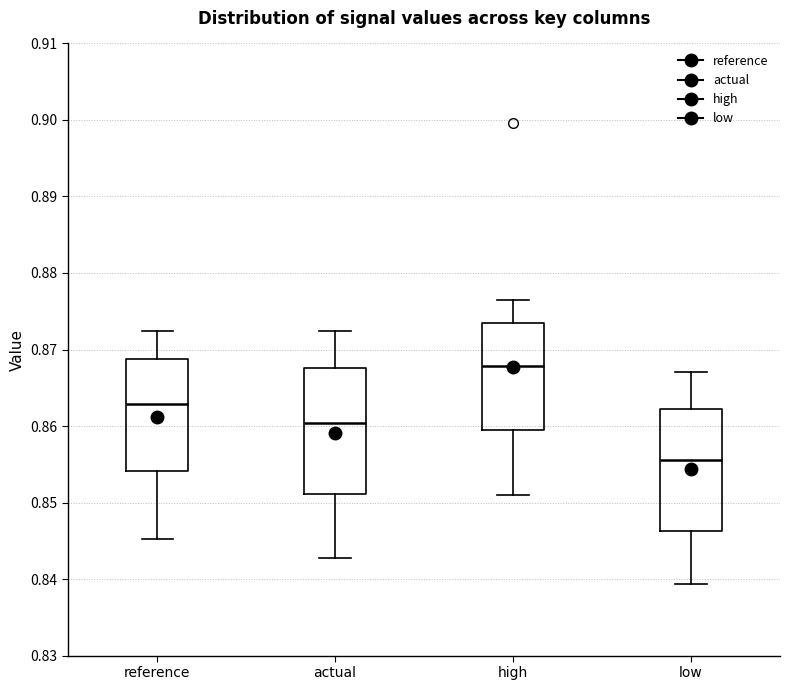

Where does the upper whisker of the box for high end on the y-axis? The values are not printed on the chart, so give them approximately, as read against the axis.

0.876